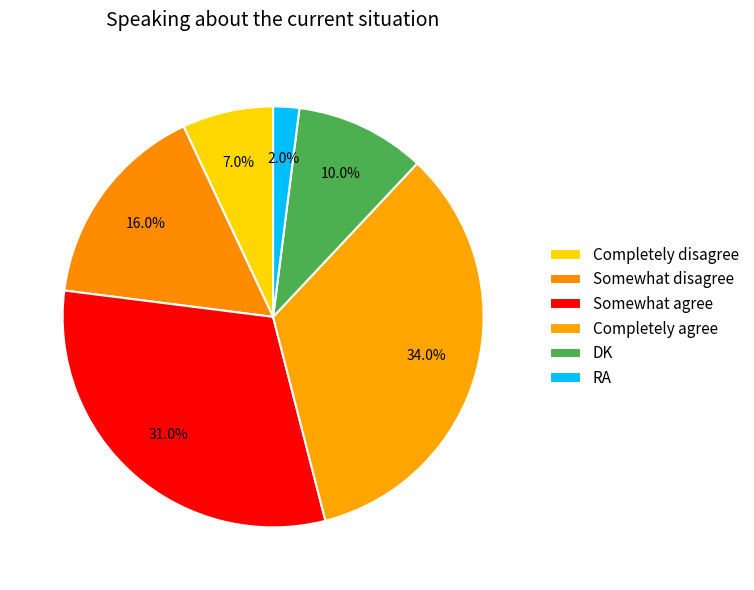

Count the number of slices in the pie.

6